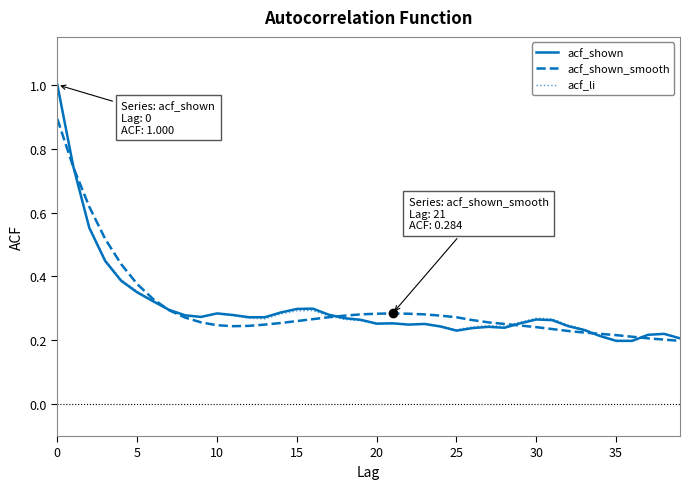

Which series has the largest range (max minus min)?

acf_shown